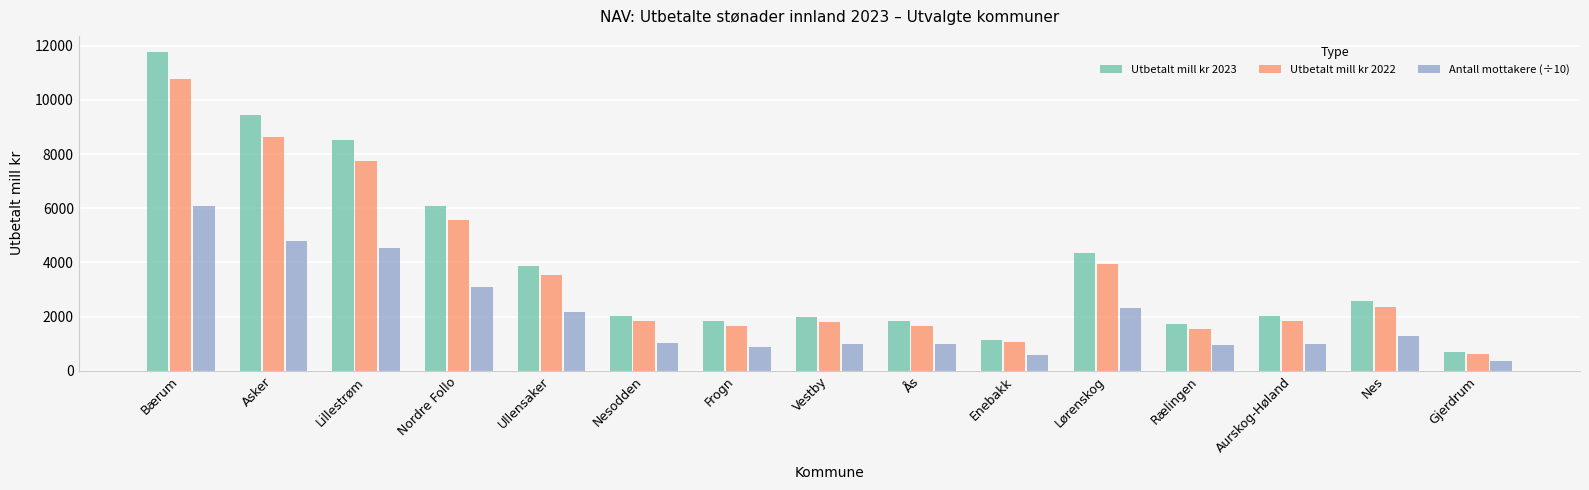

Is the value of Utbetalt mill kr 2023 at Frogn greater than the value of Antall mottakere (÷10) at Lørenskog?

No